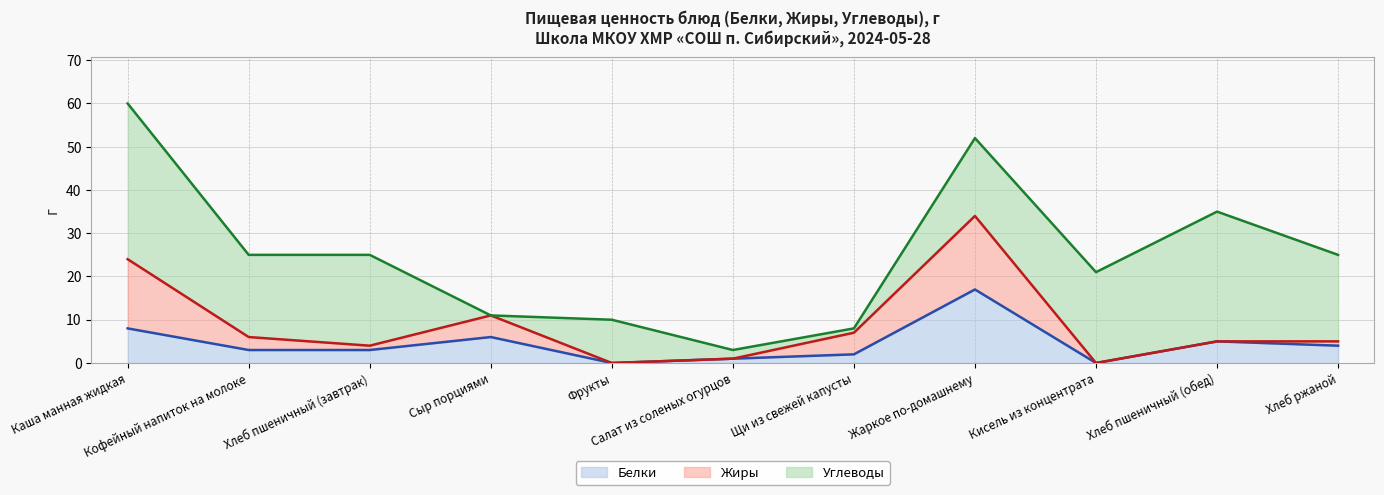

Which series has the widest spread of values?

Углеводы